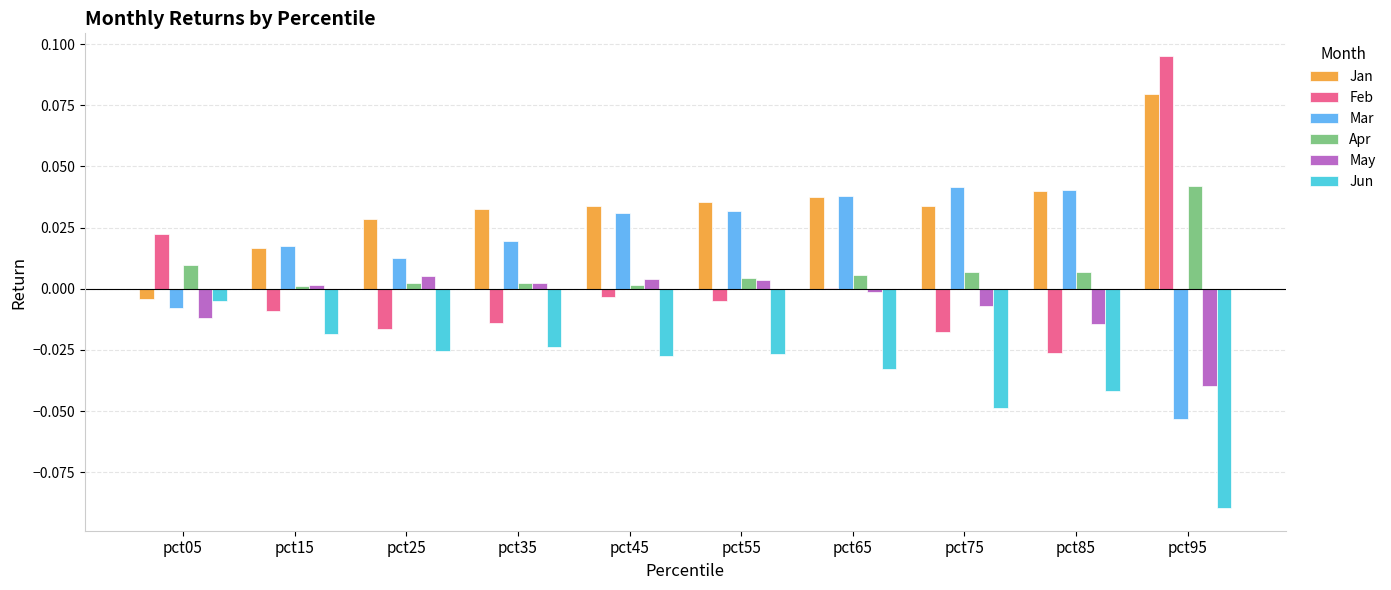

Are the bars grouped side by side (vs. stacked)?

Yes